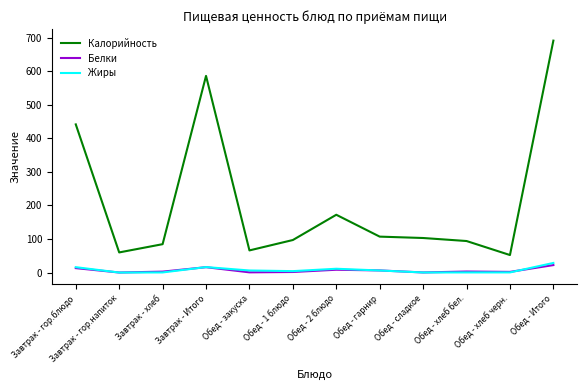

Which series has the widest spread of values?

Калорийность